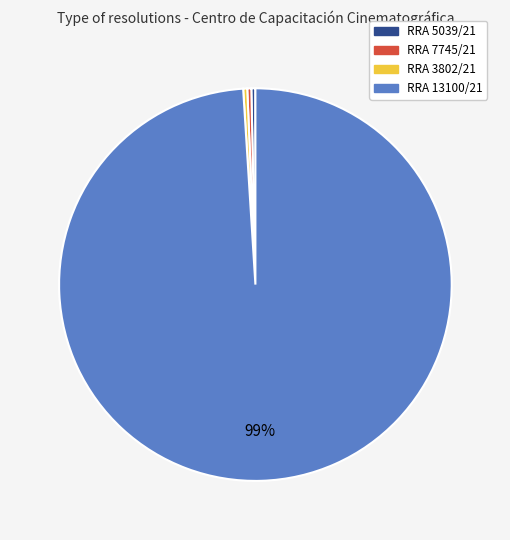

How many segments does this pie chart have?

4